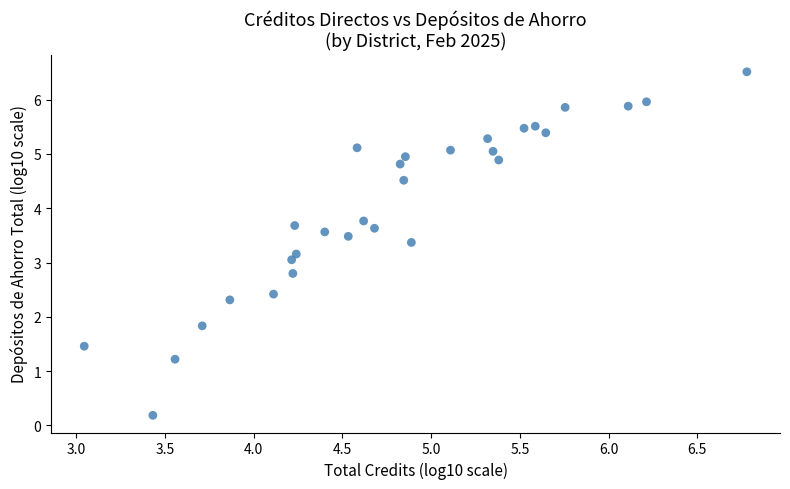

What is the range of Y values (max minus min)?

6.3